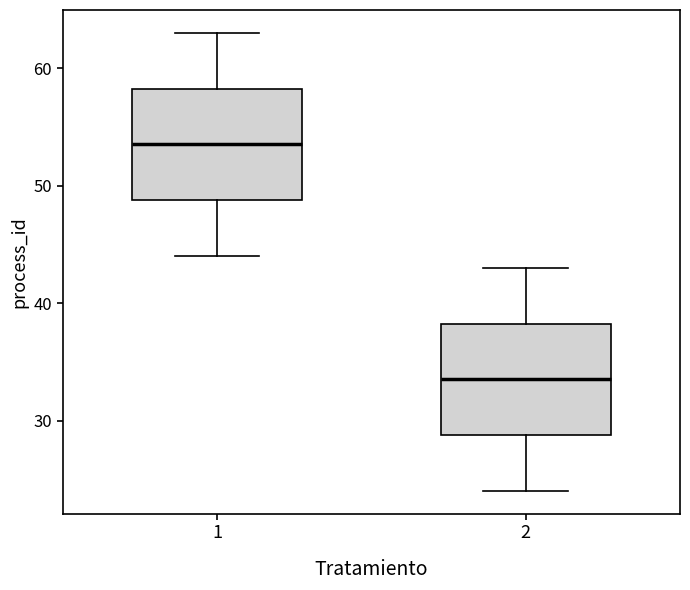

Which box has the highest median line?

1